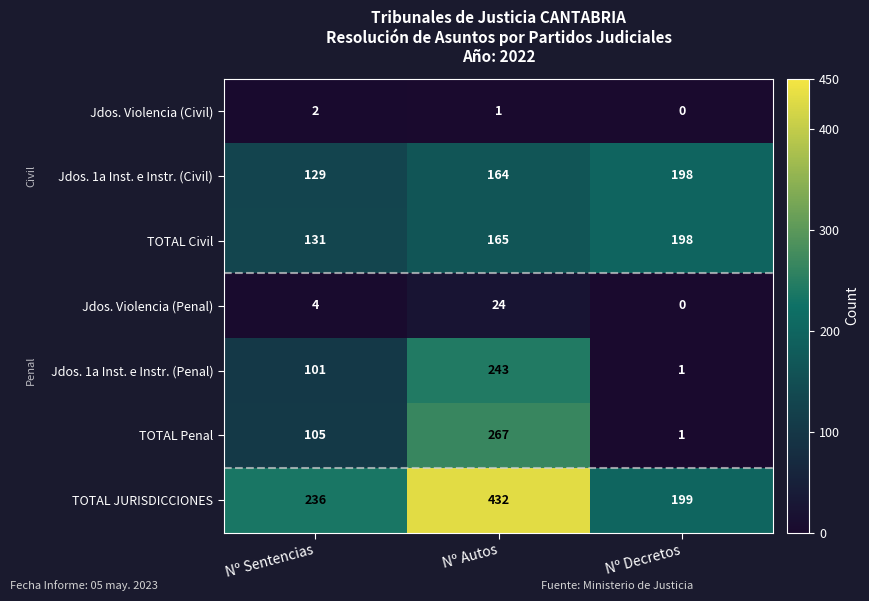

At which label does Jdos. 1a Inst. e Instr. (Civil) reach its peak?

Nº Decretos